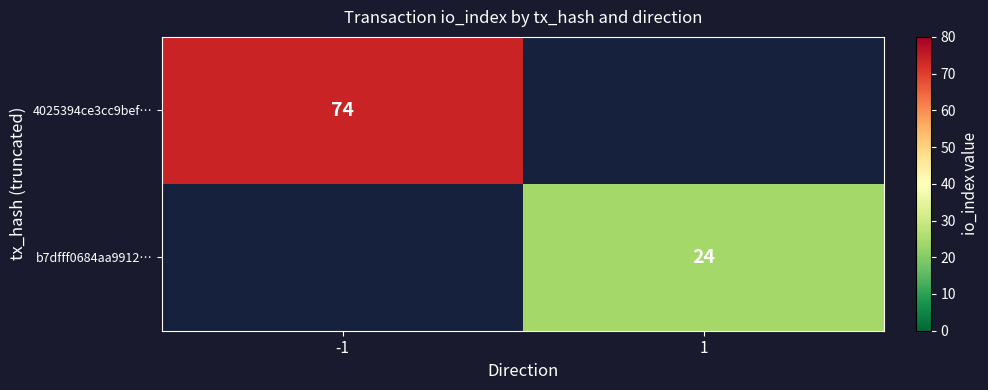

The 4025394ce3cc9bef… series shows 74 at -1. True or false?

True